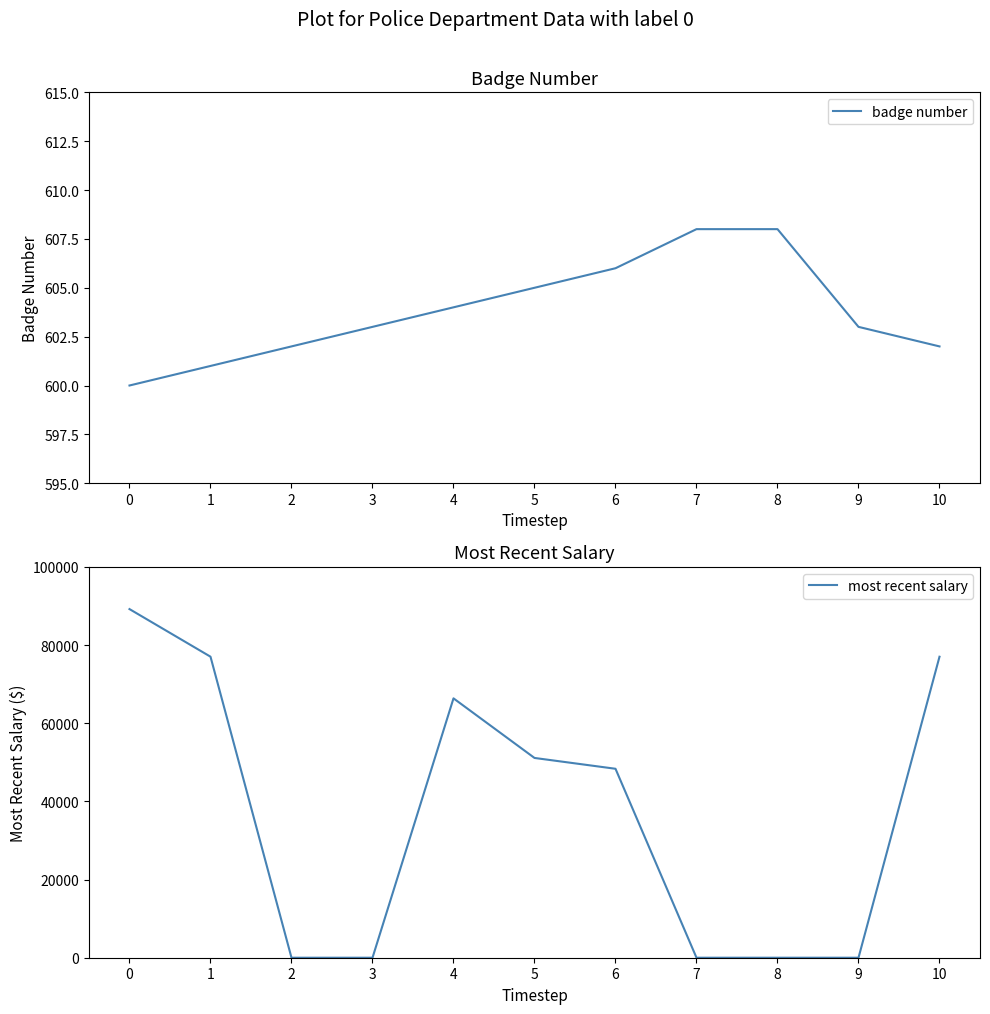

What is the difference between the maximum and second lowest values in the badge number series?

7